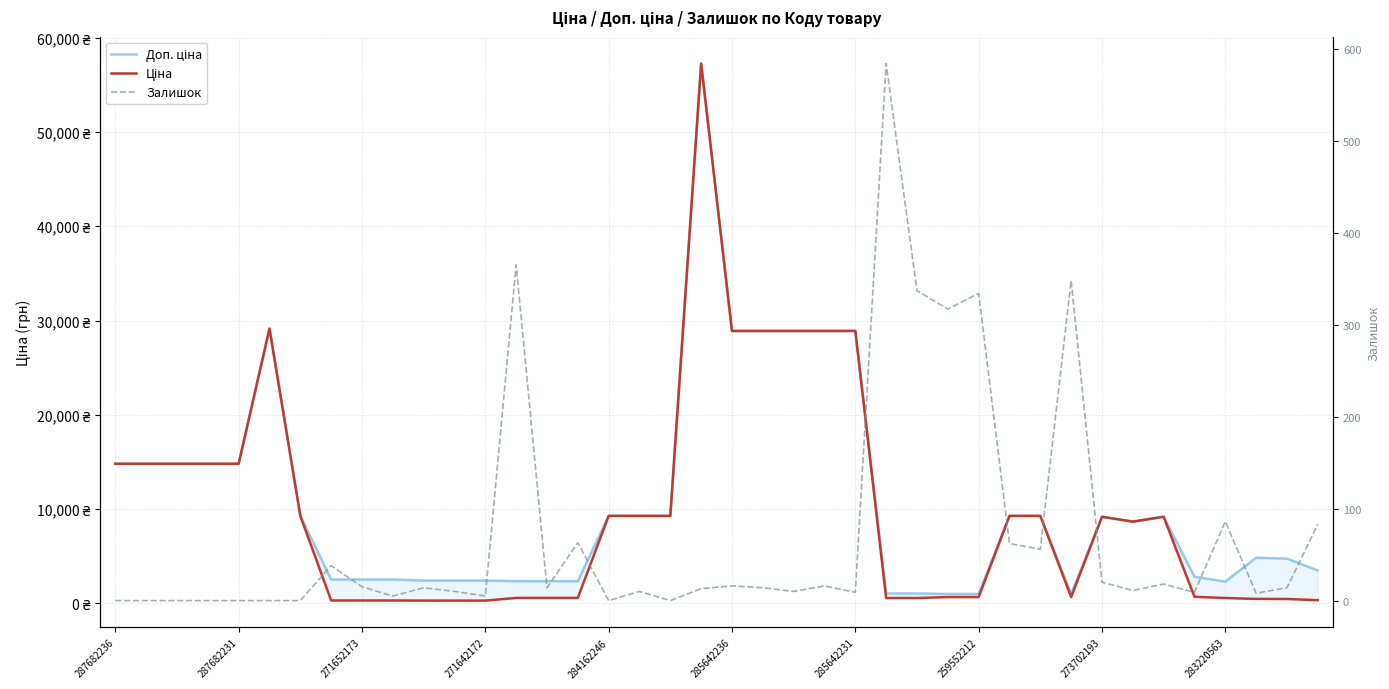

How many series are shown in this chart?

3